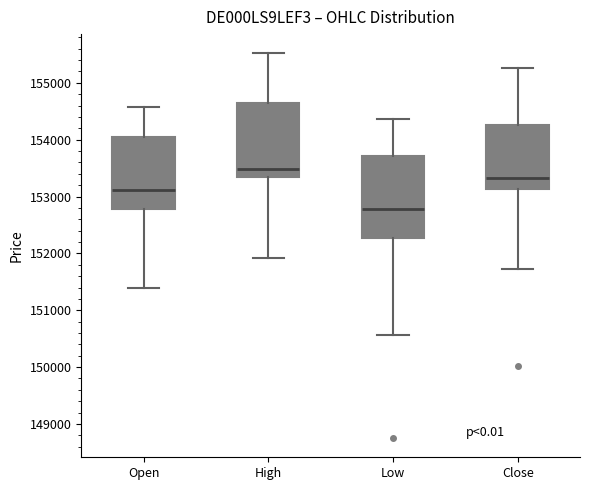

Where is the lower edge of the box for Low on the y-axis? The values are not printed on the chart, so give them approximately, as read against the axis.

152300